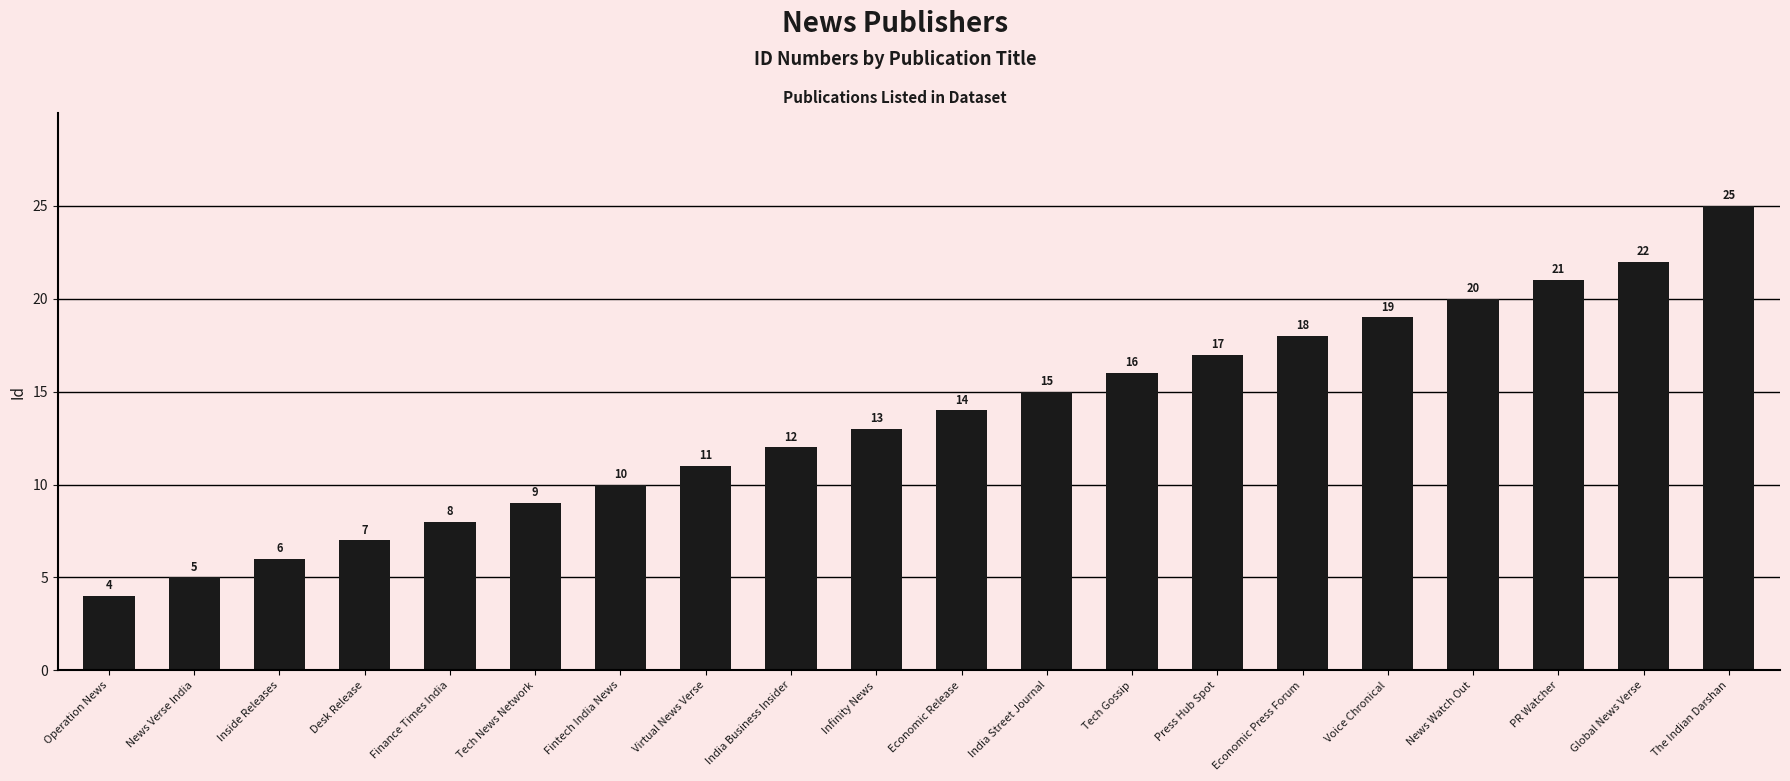

What is the difference between the values at Economic Release and Tech Gossip?

2